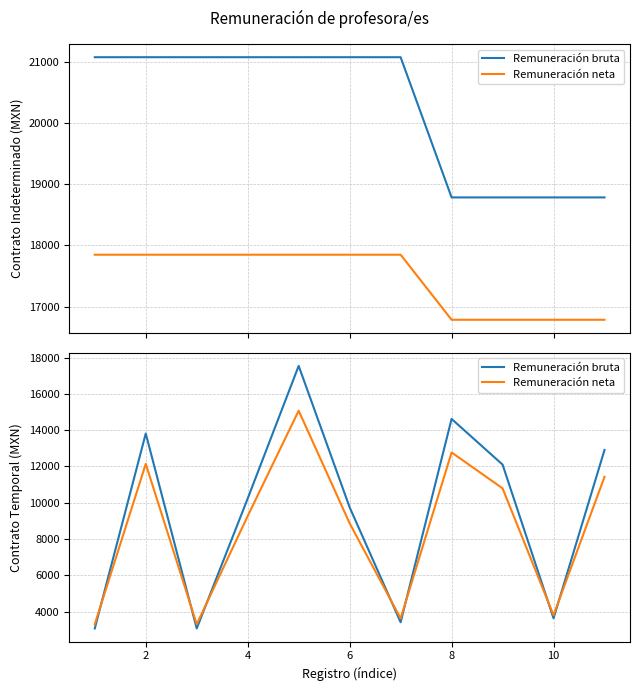

Does the chart display data point markers on the line(s)?

No